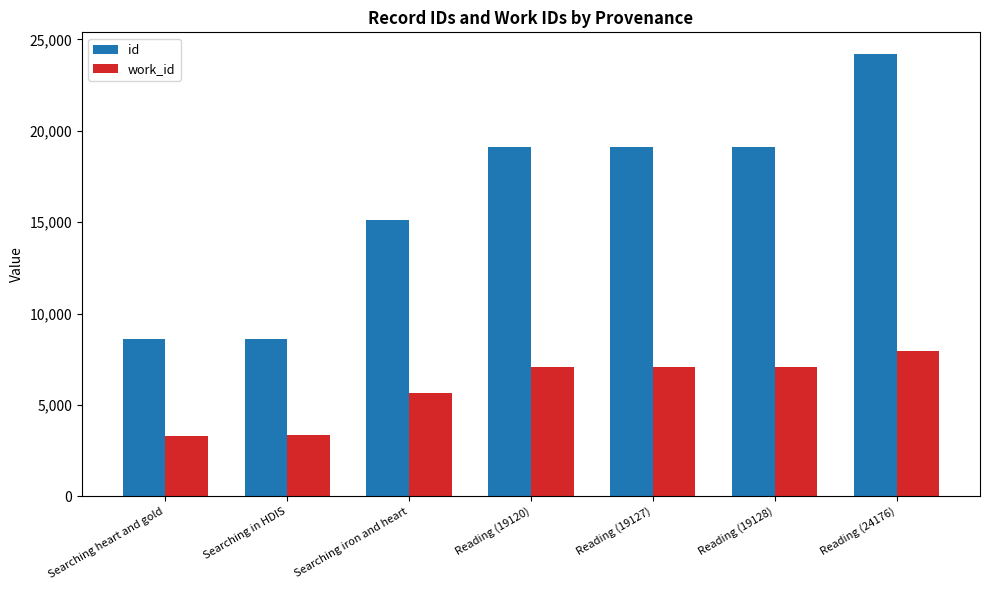

At how many categories does at least one series exceed 14134?

5